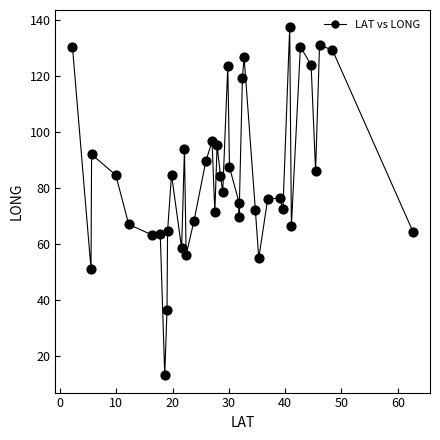

What is the range of X values (max minus min)?

60.5